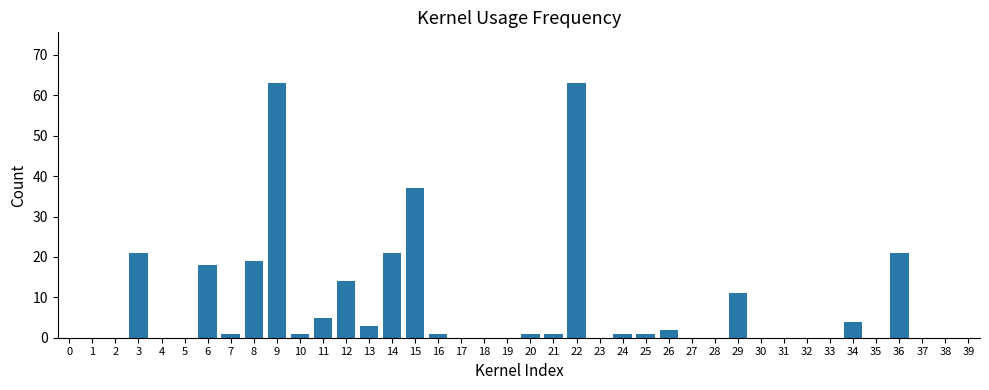

Reading right to left, extract all data points from this chart.

0	0	0	21	0	4	0	0	0	0	11	0	0	2	1	1	0	63	1	1	0	0	0	1	37	21	3	14	5	1	63	19	1	18	0	0	21	0	0	0